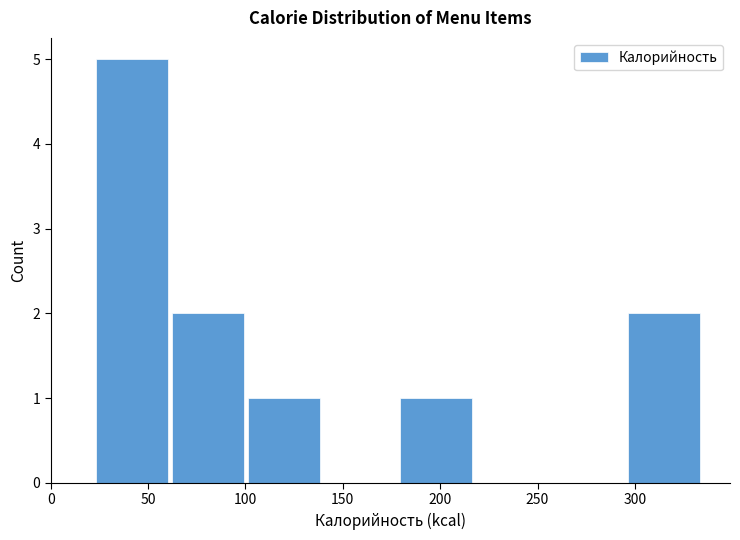

Reading left to right, list every bar in this chart as the range it spans on the x-axis followed by its height. Neither the bar edges nor the heights are printed on the chart, so give them approximately, as read against the axes.

20 to 60: 5
60 to 100: 2
100 to 140: 1
140 to 180: 0
180 to 215: 1
215 to 255: 0
255 to 295: 0
295 to 335: 2